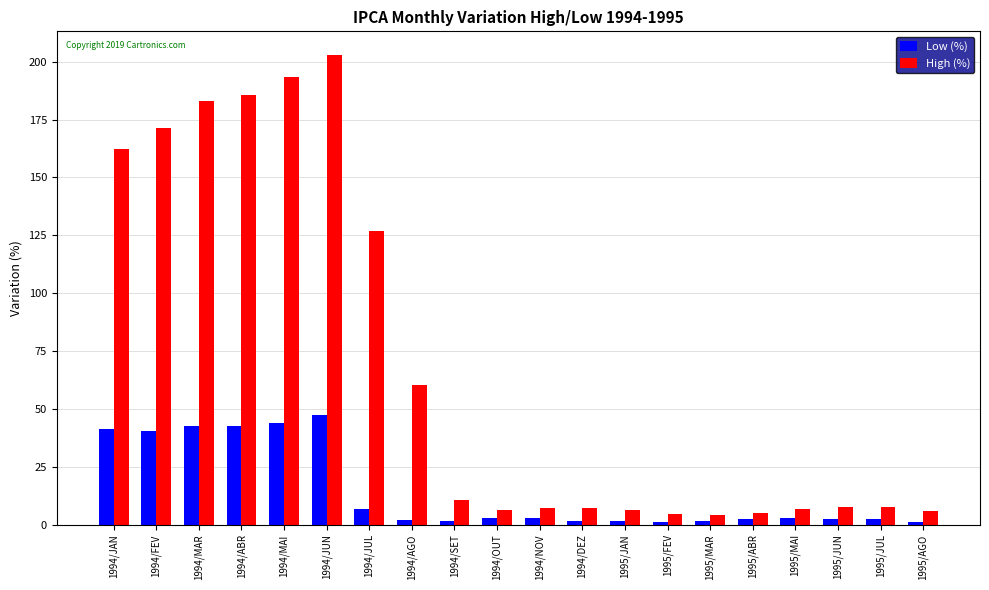

Rank the series by their maximum value, from highest to lowest.

High (%), Low (%)